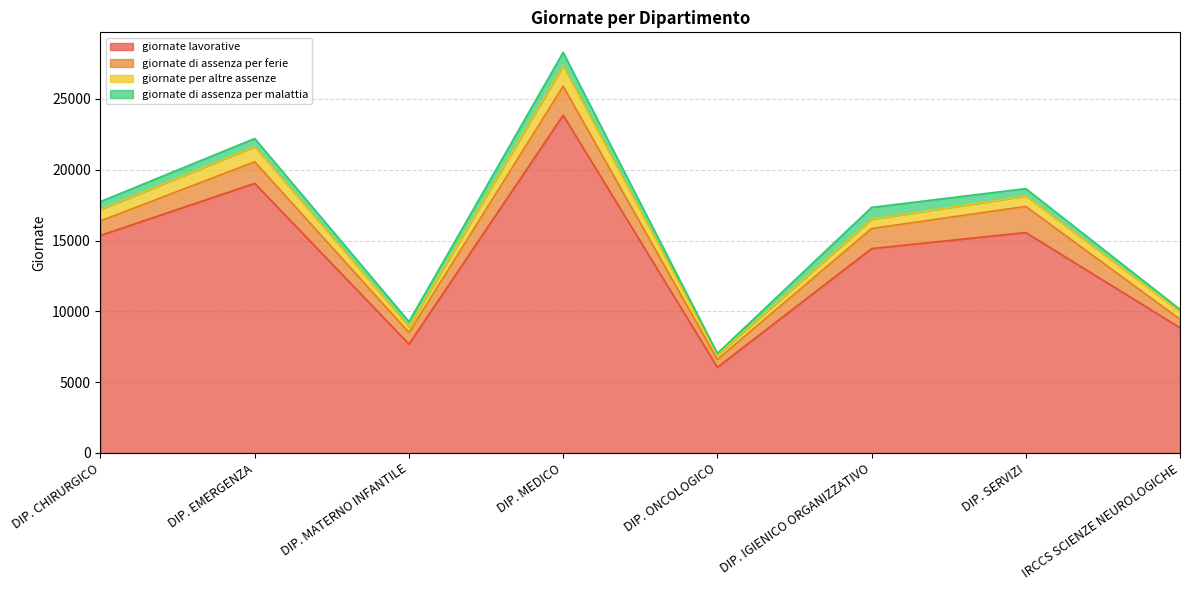

Does the chart display data point markers on the line(s)?

No